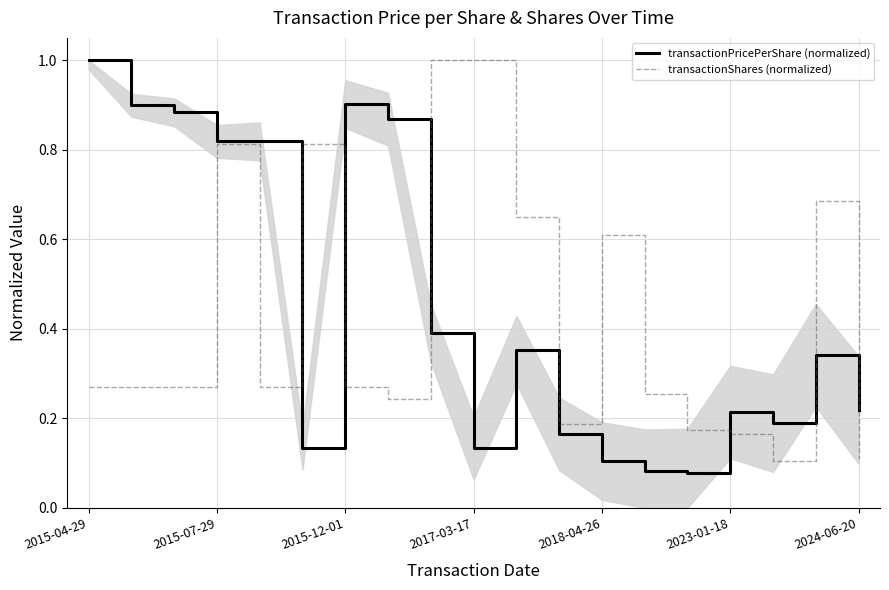

Reading left to right, transcribe all the data shown in this chart.

transactionPricePerShare (normalized): 1.0	0.9	0.9	0.8	0.8	0.1	0.9	0.9	0.4	0.1	0.4	0.2	0.1	0.1	0.1	0.2	0.2	0.3	0.2
transactionShares (normalized): 0.3	0.3	0.3	0.8	0.3	0.8	0.3	0.2	1.0	1.0	0.6	0.2	0.6	0.3	0.2	0.2	0.1	0.7	0.1